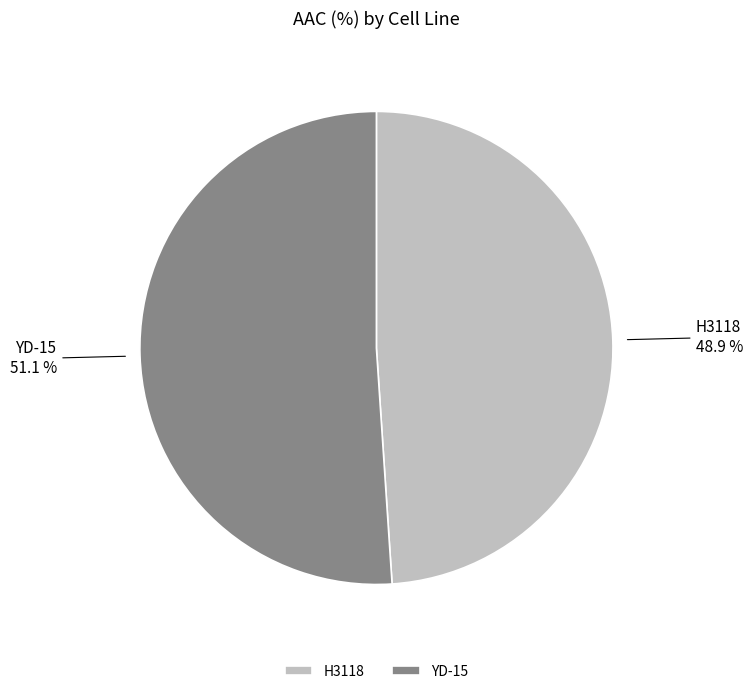

Which slice is the smallest?

H3118